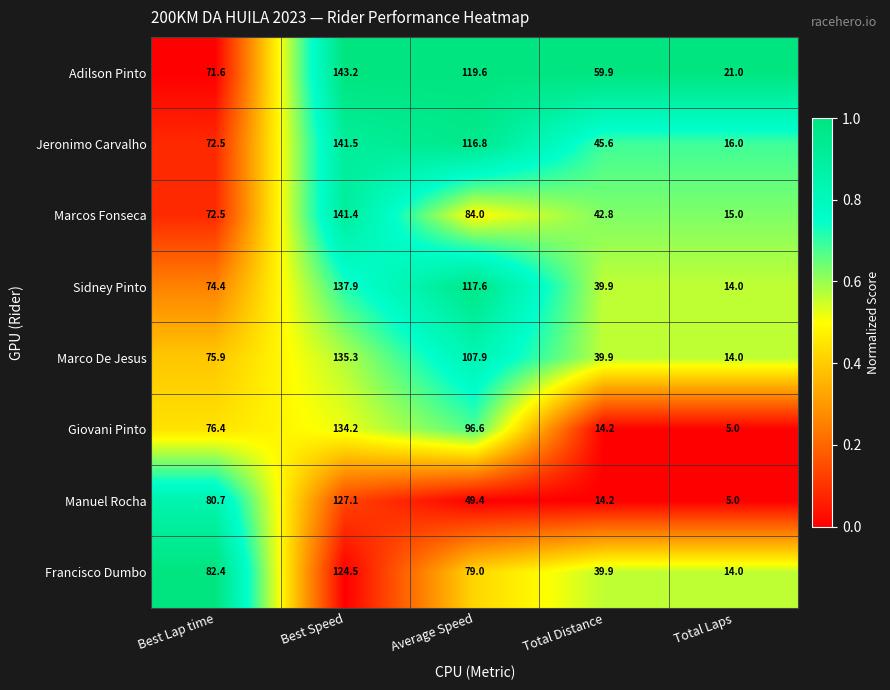

What value does the Francisco Dumbo series have at Total Laps?

14.0